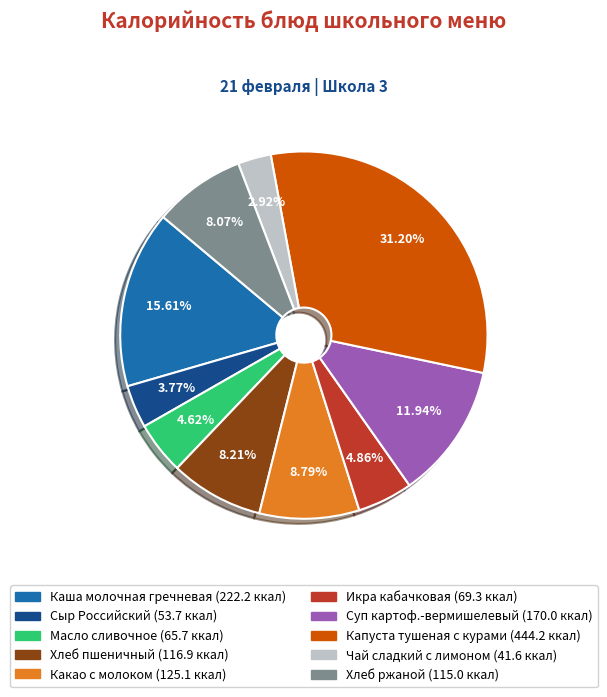

Does Сыр Российский represent more than half of the total?

No